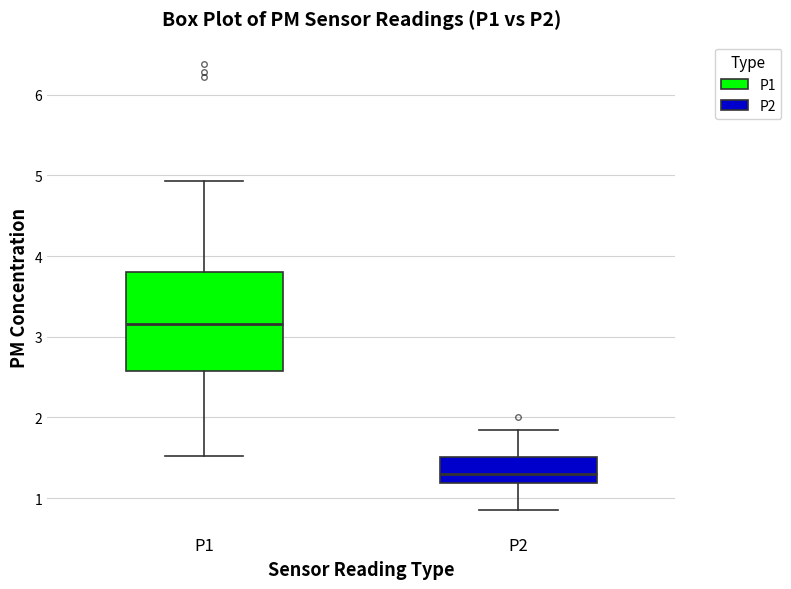

Comparing the boxes themselves (not the whiskers), which one is the tallest?

P1